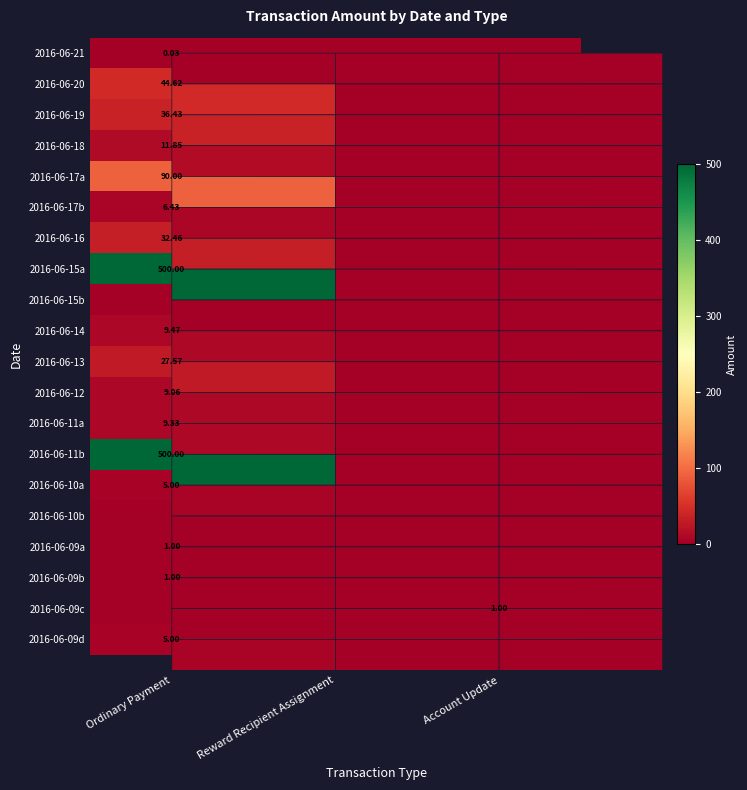

The value of 2016-06-18 at Reward Recipient Assignment is 0.0. True or false?

True